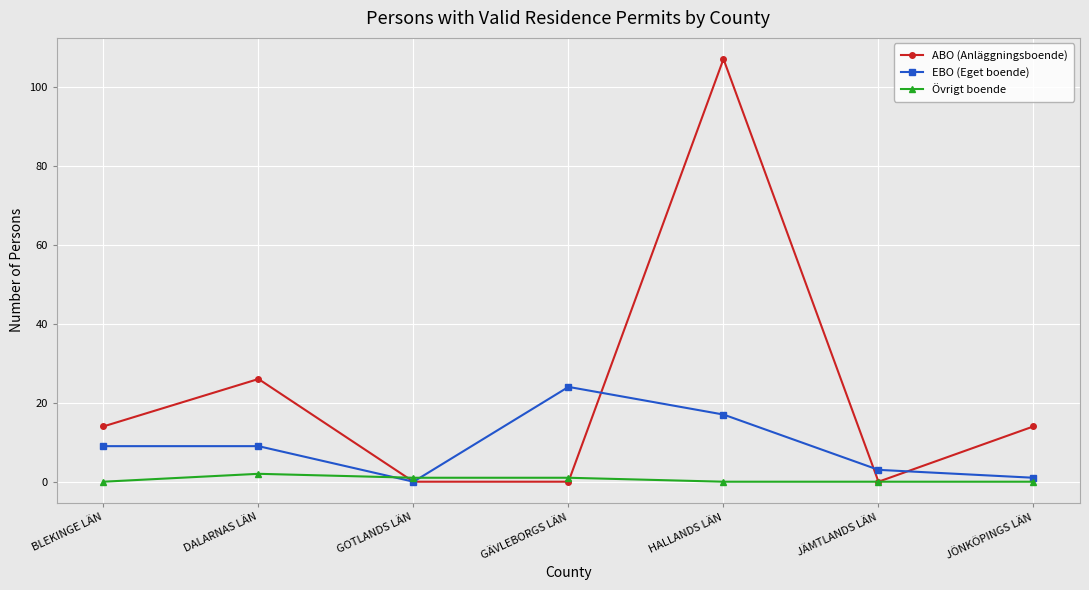

Is this an area chart (filled region under the line)?

No